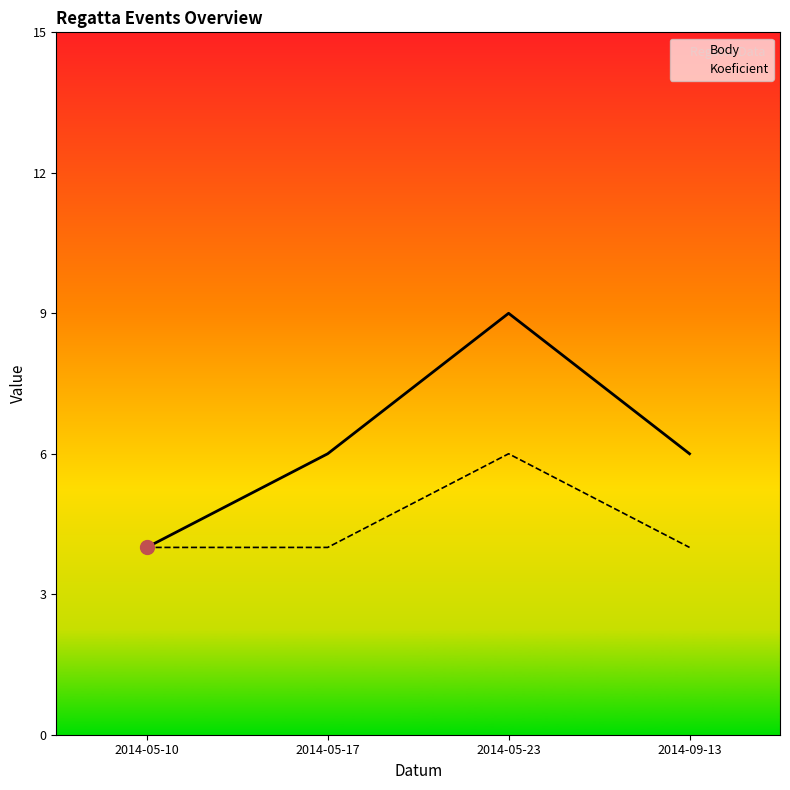

What is the label of the 2nd point from the left?

2014-05-17